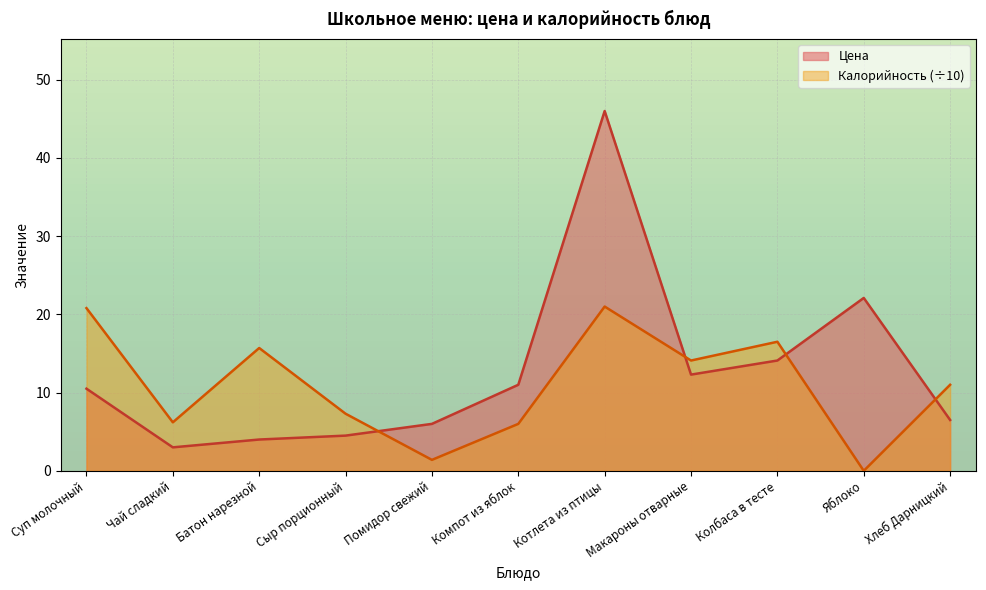

The Калорийность series shows 1.4 at Помидор свежий. True or false?

True